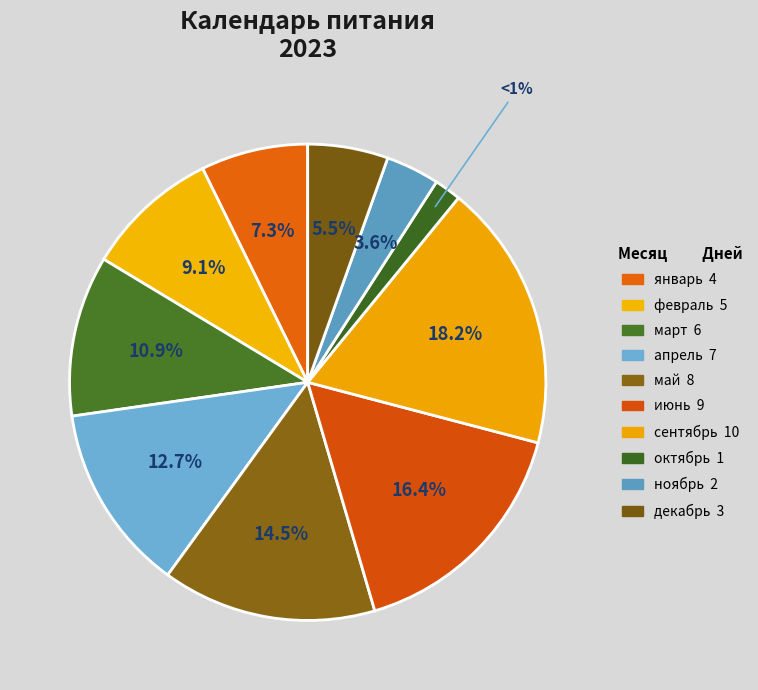

Which slice is the smallest?

октябрь